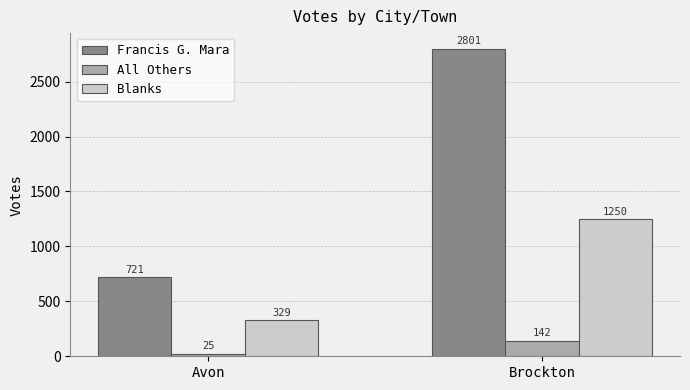

What is the total value across all series at Brockton?

4193